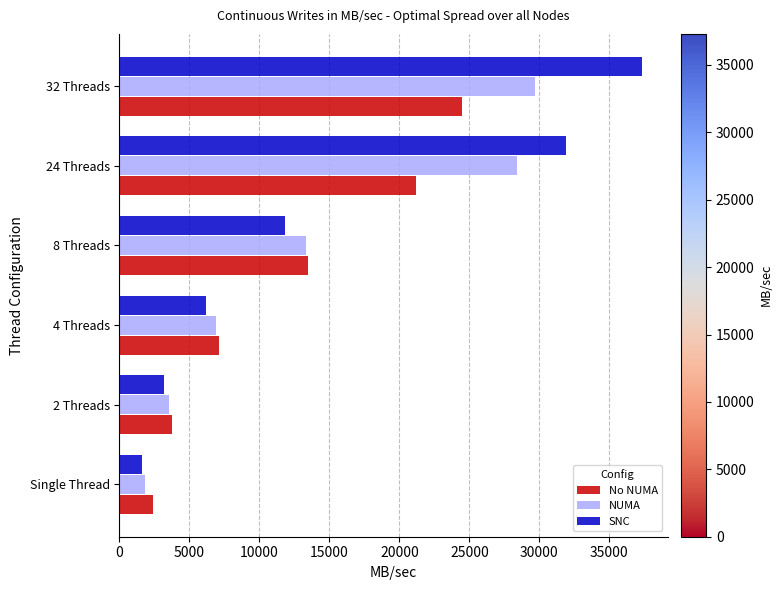

How many data points in SNC are less than 11800?

3